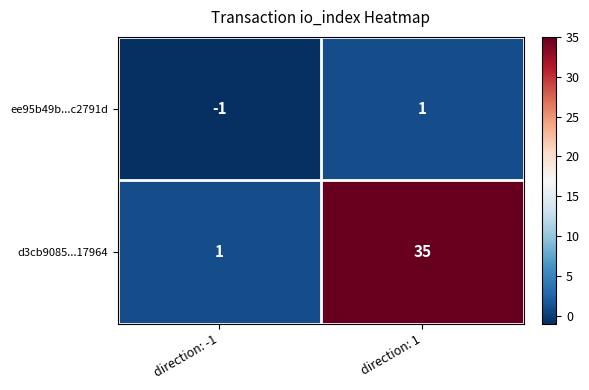

Reading right to left, extract all data points from this chart.

ee95b49b...c2791d: 1	-1
d3cb9085...17964: 35	1